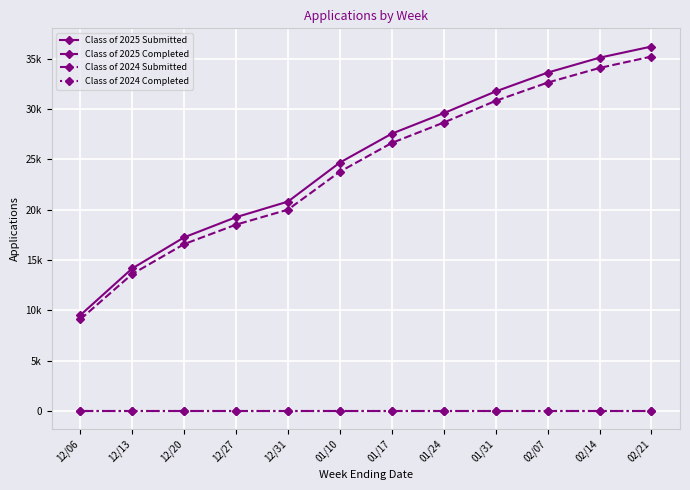

Which series has the largest total across all categories?

Class of 2025 Submitted